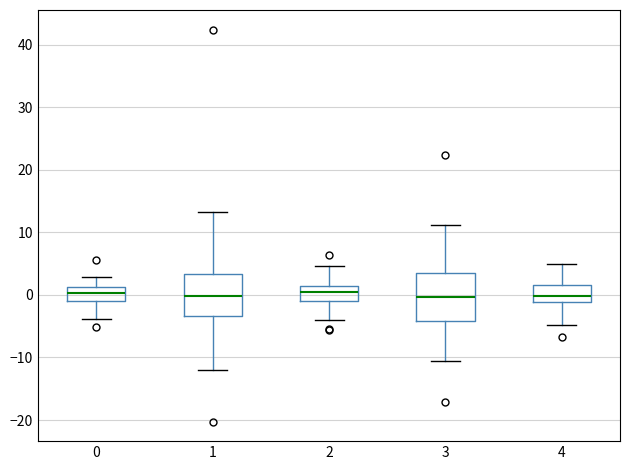

Comparing the boxes themselves (not the whiskers), which one is the tallest?

3